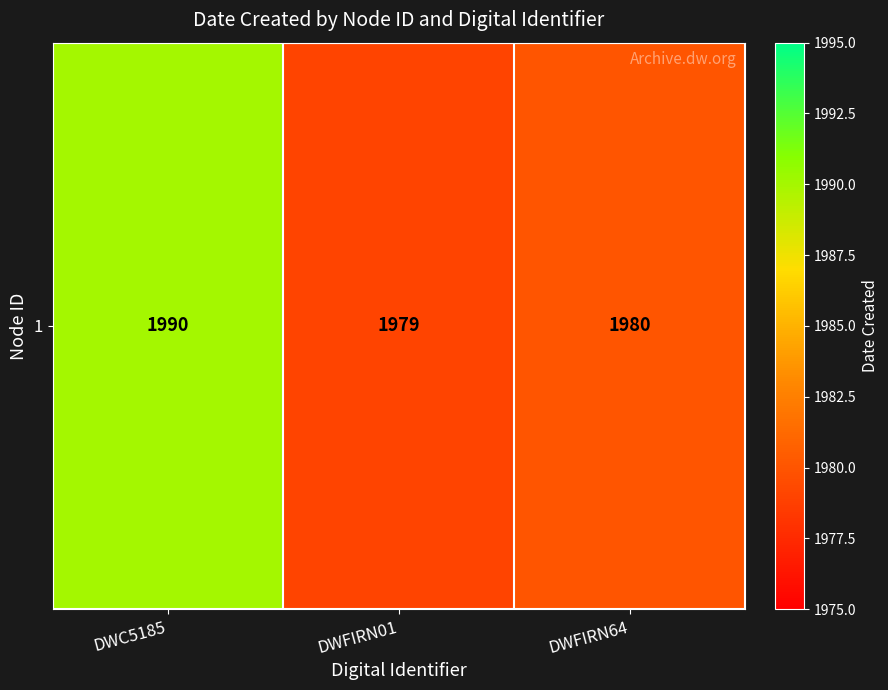

What is the approximate value at DWFIRN01?

1979